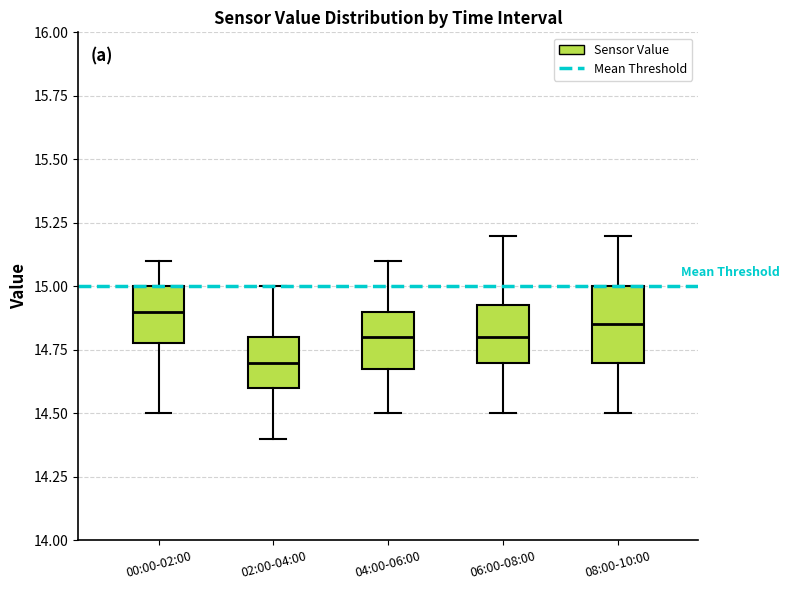

Where does the median line of the box for 00:00-02:00 sit on the y-axis? The values are not printed on the chart, so give them approximately, as read against the axis.

14.90